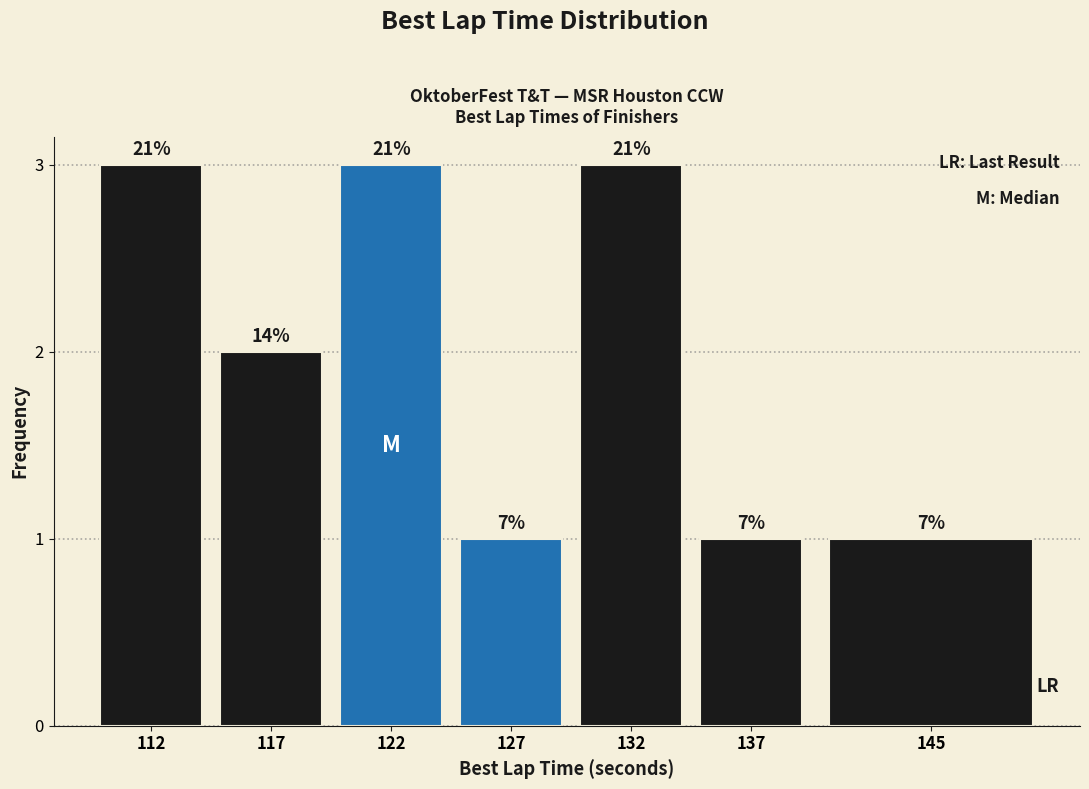

How many bars are there in total?

7